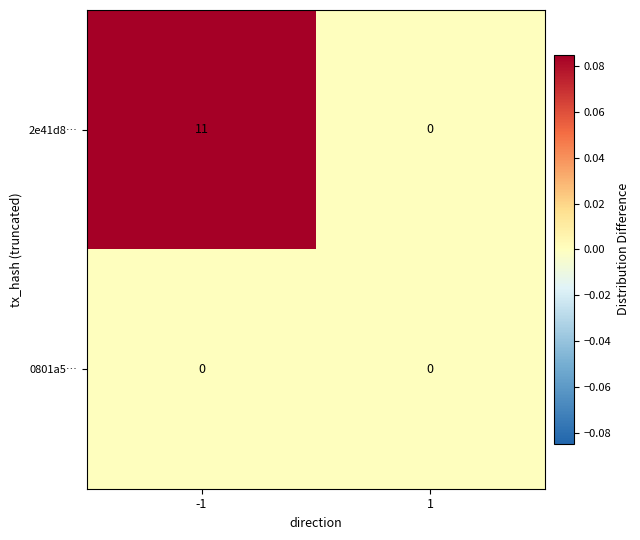

List the series in order of their peak value, lowest first.

0801a5…, 2e41d8…